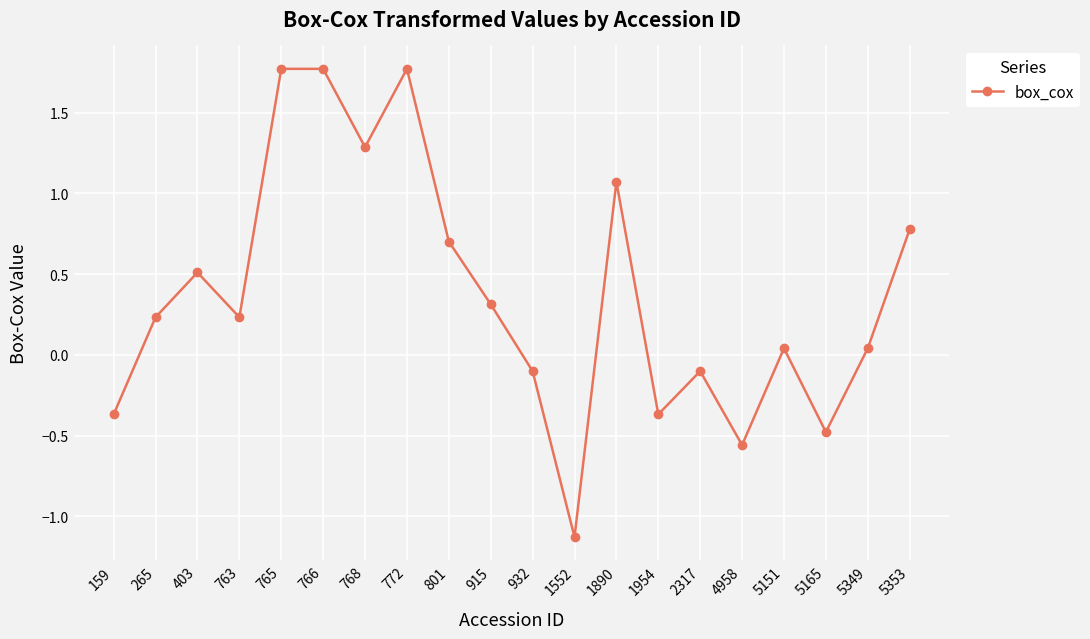

Count the number of values greater than 0.

13